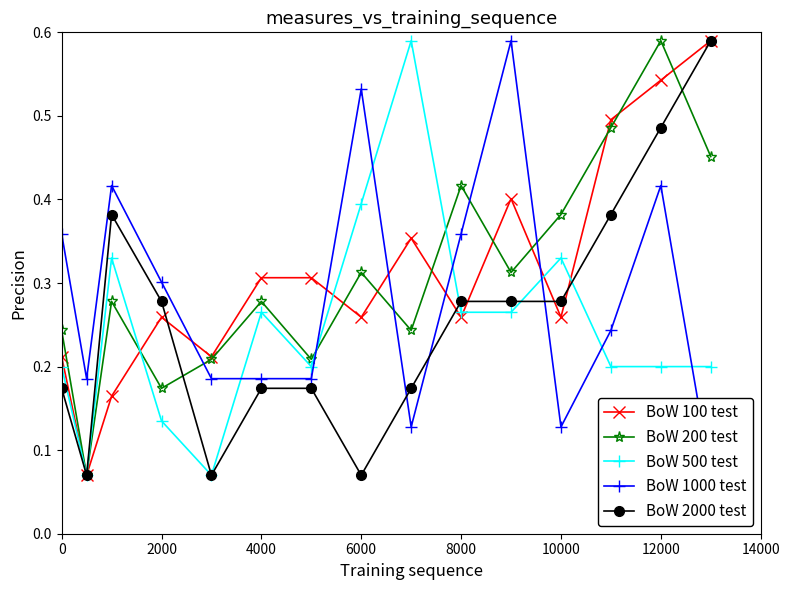

What position from the left is 0?

1